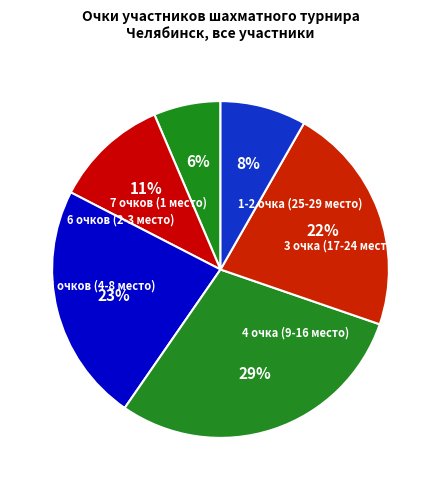

Between 3 очка (17-24 место) and 6 очков (2-3 место), which is larger?

3 очка (17-24 место)